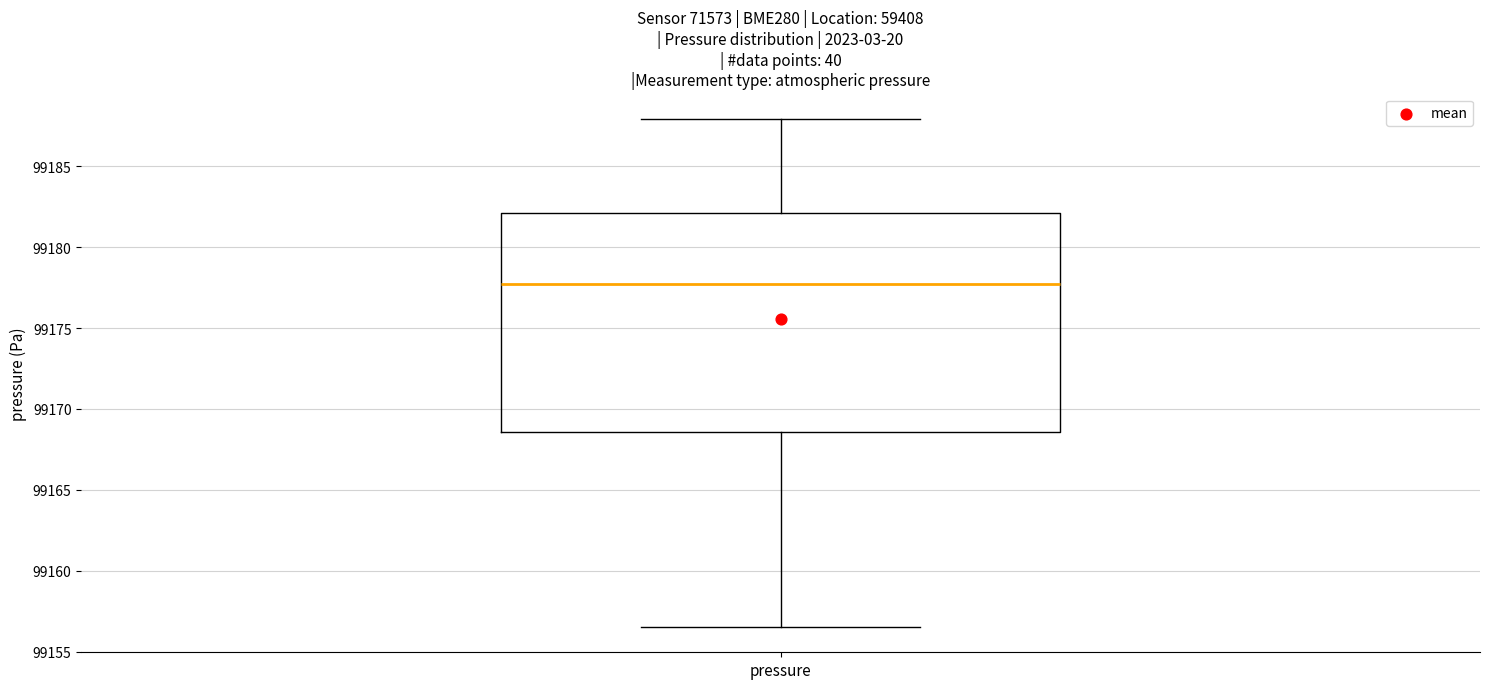

Transcribe this box plot: give where the median line is, the range the box spans, and where the two whiskers end, as read against the y-axis. The values are not printed on the chart, so give them approximately, as read against the axis.

median 99178.0, box 99168.5 to 99182.0, whiskers 99156.5 to 99188.0